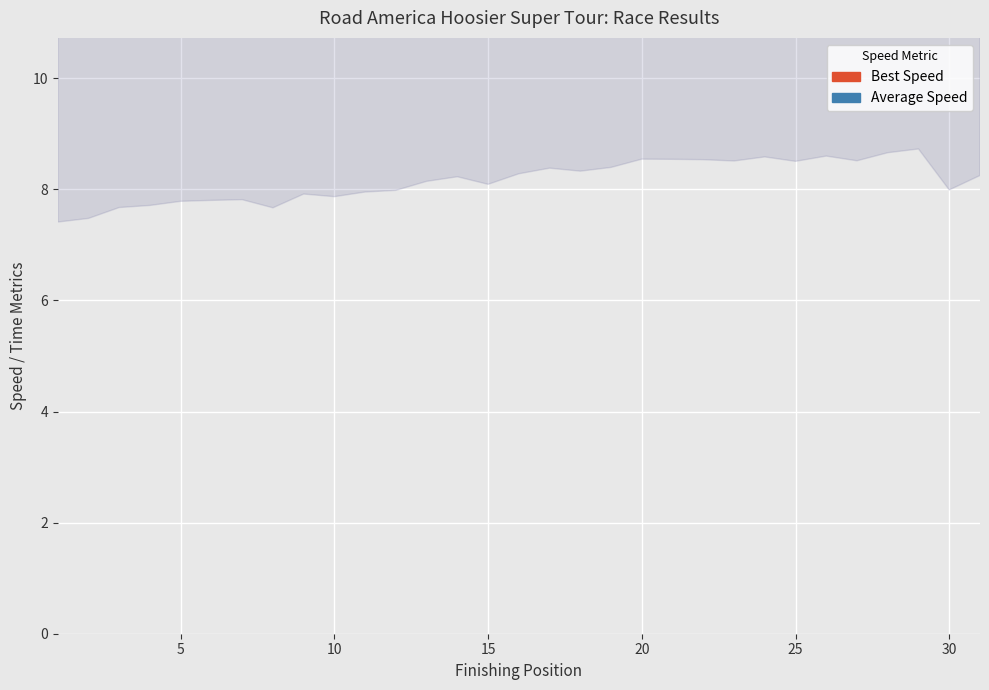

Is the value of Best Speed at 30 greater than the value of Average Speed at 25?

Yes